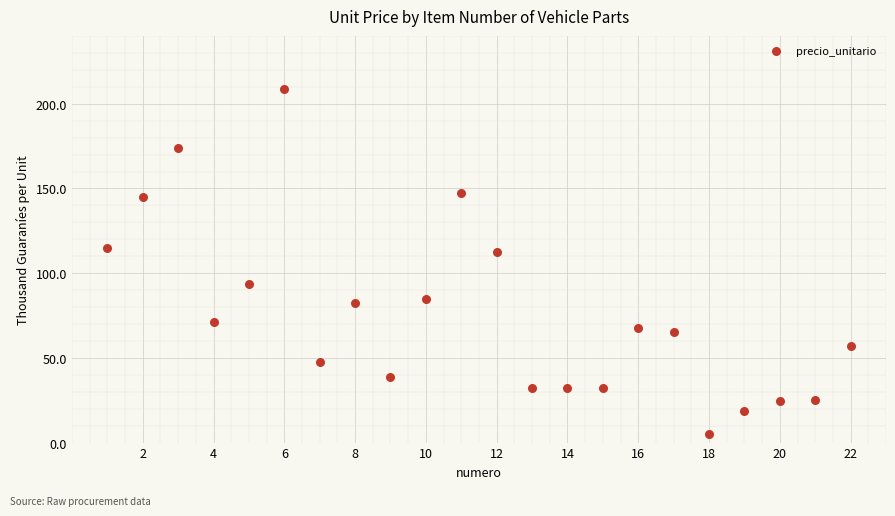

What Y value in the scatter plot is closest to 106?

112.5